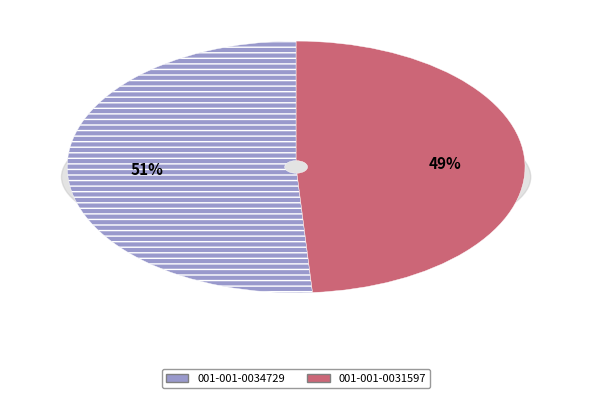

What percentage do 001-001-0034729 and 001-001-0031597 together represent?

100.0%